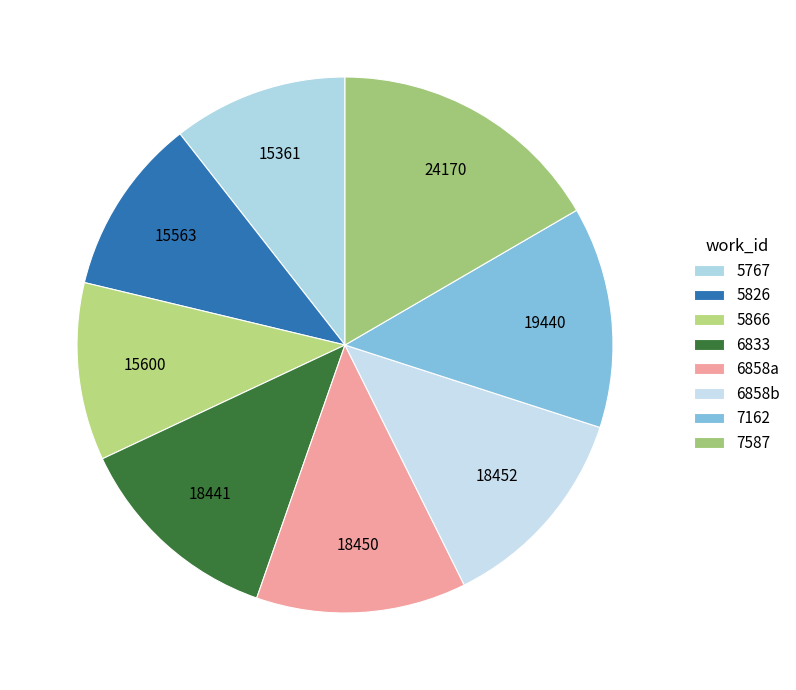

Which slice is the largest?

7587